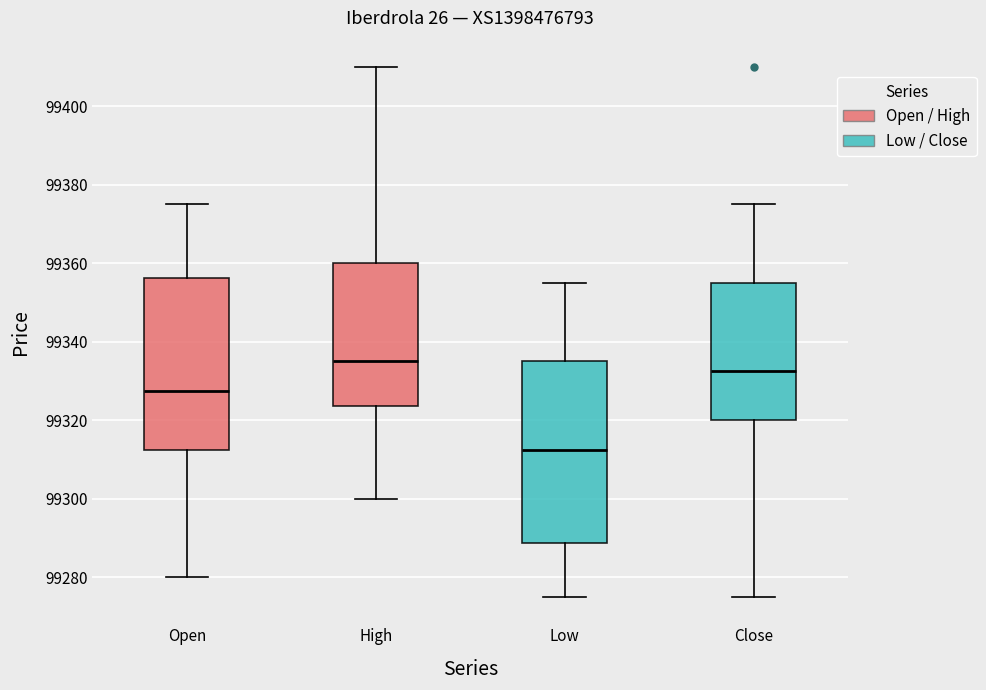

Reading left to right, transcribe this box plot: for each box, give where its median line is, the range the box spans, and where its two whiskers end, as read against the y-axis. The values are not printed on the chart, so give them approximately, as read against the axis.

Open: median 99328, box 99312 to 99356, whiskers 99280 to 99376
High: median 99336, box 99324 to 99360, whiskers 99300 to 99410
Low: median 99312, box 99288 to 99336, whiskers 99276 to 99356
Close: median 99332, box 99320 to 99356, whiskers 99276 to 99376